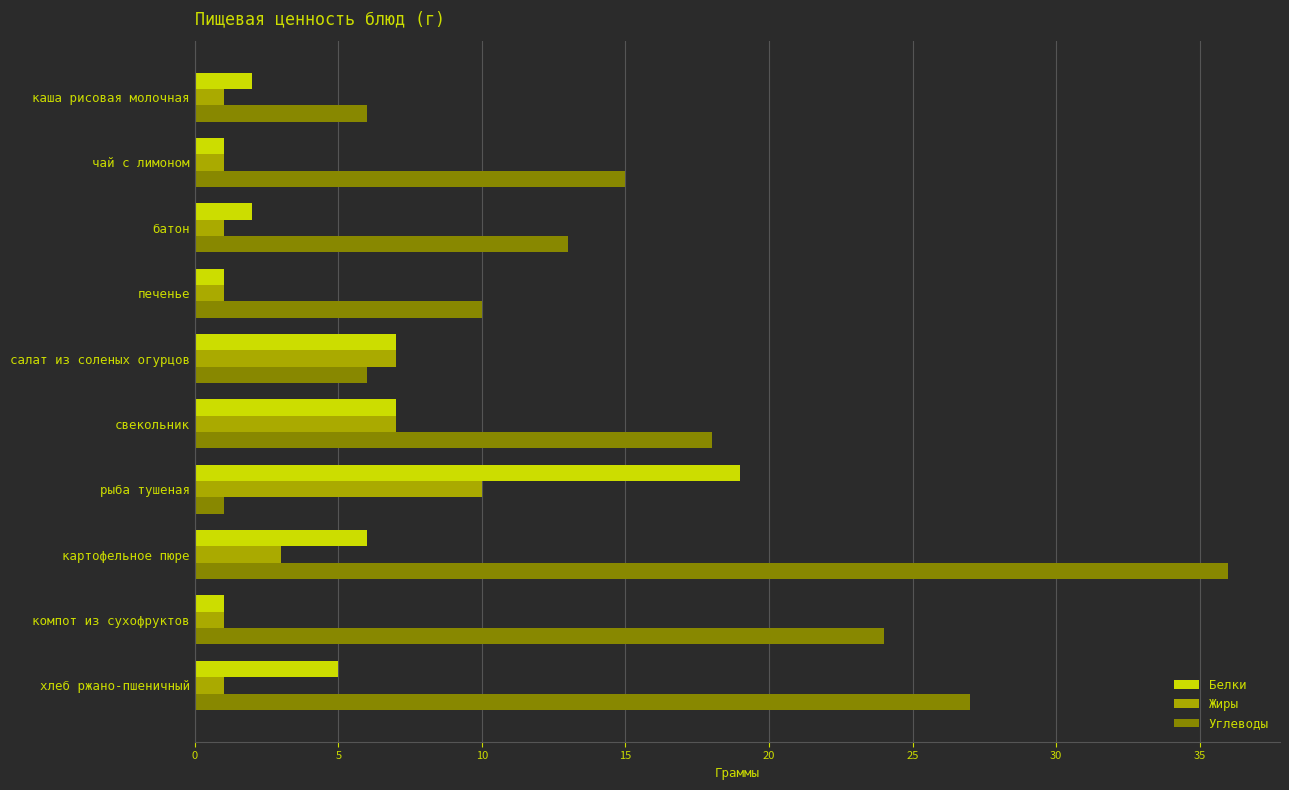

What is the total value across all series at картофельное пюре?

45